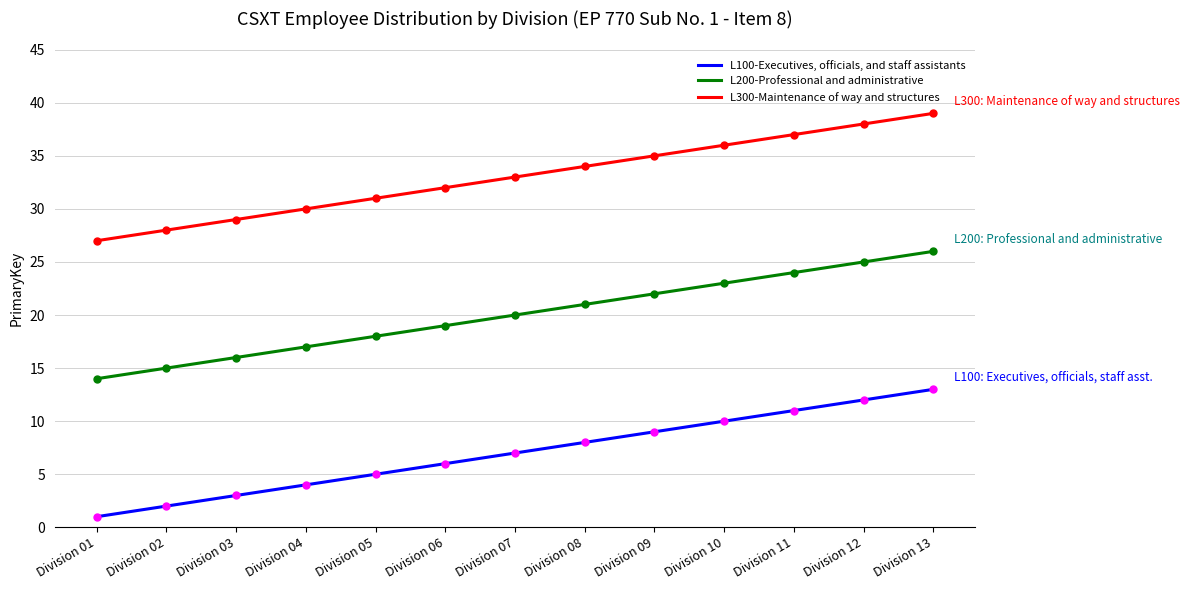

Reading right to left, what are all the values shown in this chart?

L100-Executives, officials, and staff assistants: 13	12	11	10	9	8	7	6	5	4	3	2	1
L200-Professional and administrative: 26	25	24	23	22	21	20	19	18	17	16	15	14
L300-Maintenance of way and structures: 39	38	37	36	35	34	33	32	31	30	29	28	27